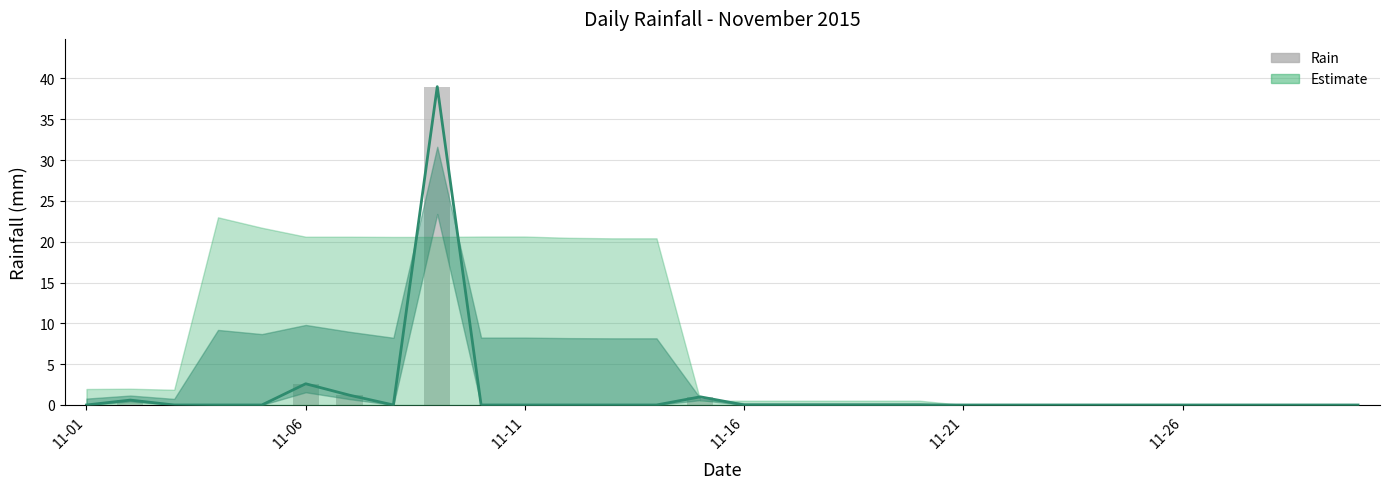

What position from the left is 8?

9